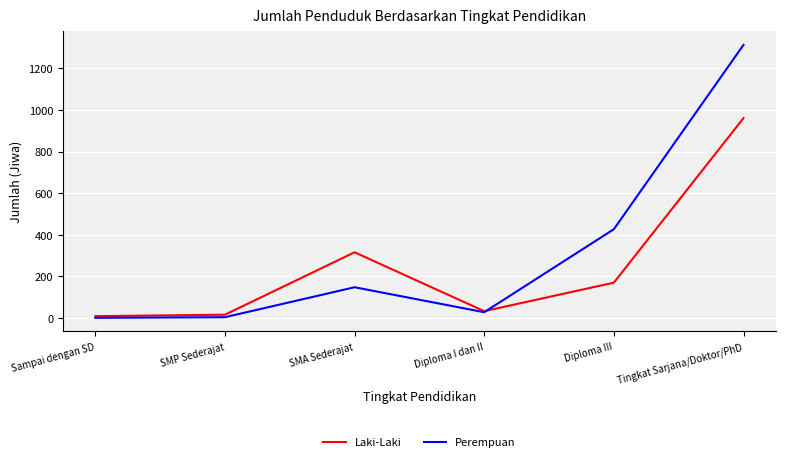

How many values in the Perempuan series are below 148?

3